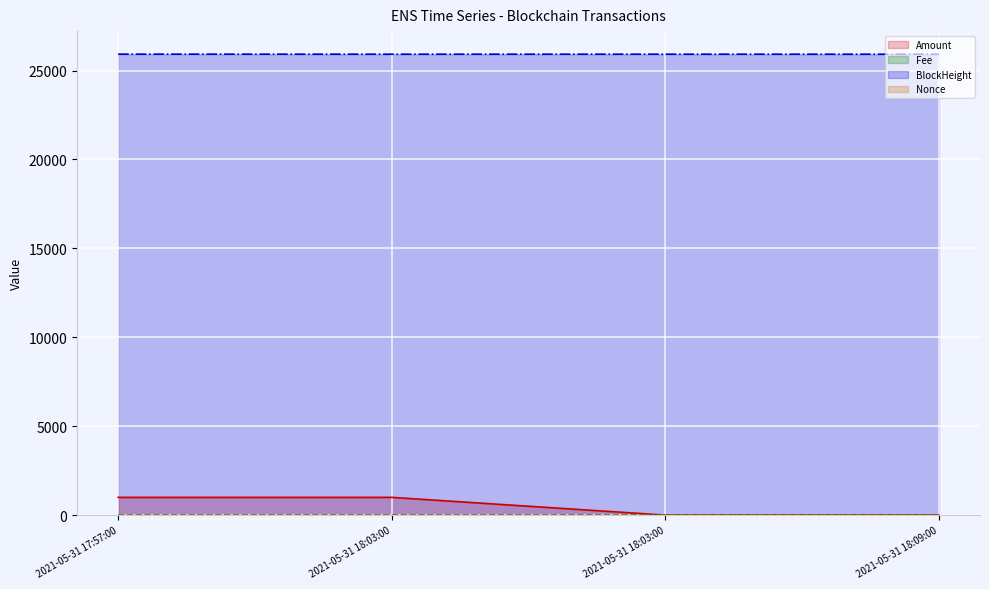

What is the difference between the maximum and minimum values in the Nonce series?

1.0